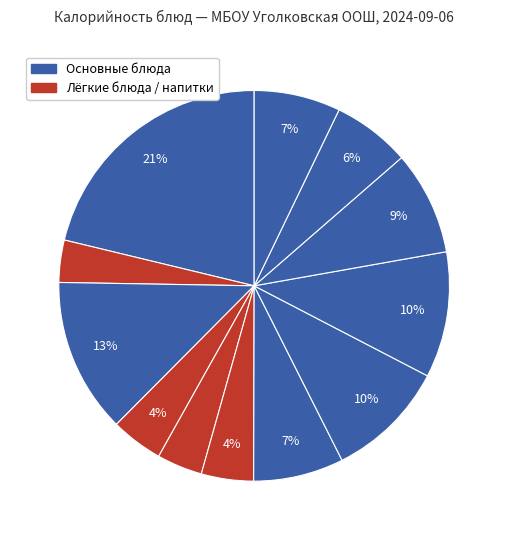

Count the number of slices in the pie.

12